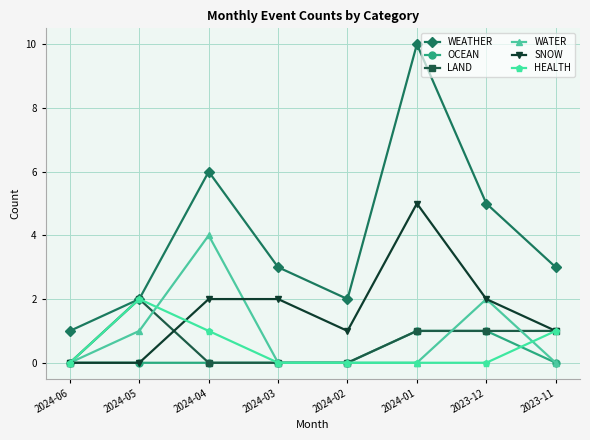

The WEATHER series shows 2 at 2024-05. True or false?

True